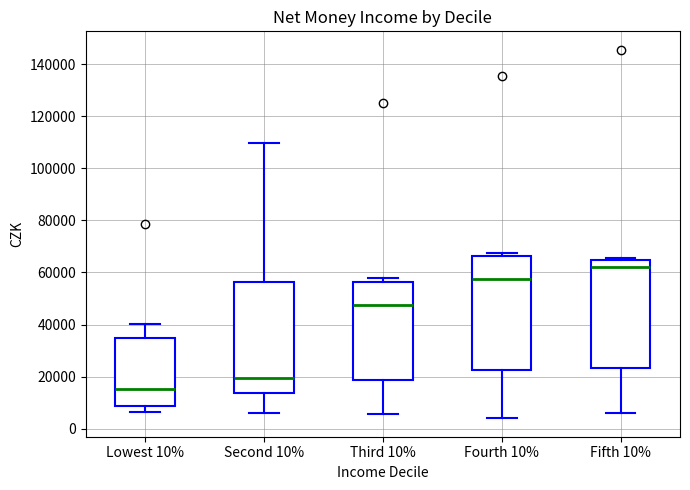

Reading left to right, read every box against the y-axis: the position of its median line, the range the box covers, and the ends of its whiskers. The values are not printed on the chart, so give them approximately, as read against the axis.

Lowest 10%: median 16000, box 8000 to 34000, whiskers 6000 to 40000
Second 10%: median 20000, box 14000 to 56000, whiskers 6000 to 110000
Third 10%: median 48000, box 18000 to 56000, whiskers 6000 to 58000
Fourth 10%: median 58000, box 22000 to 66000, whiskers 4000 to 68000
Fifth 10%: median 62000, box 24000 to 64000, whiskers 6000 to 66000